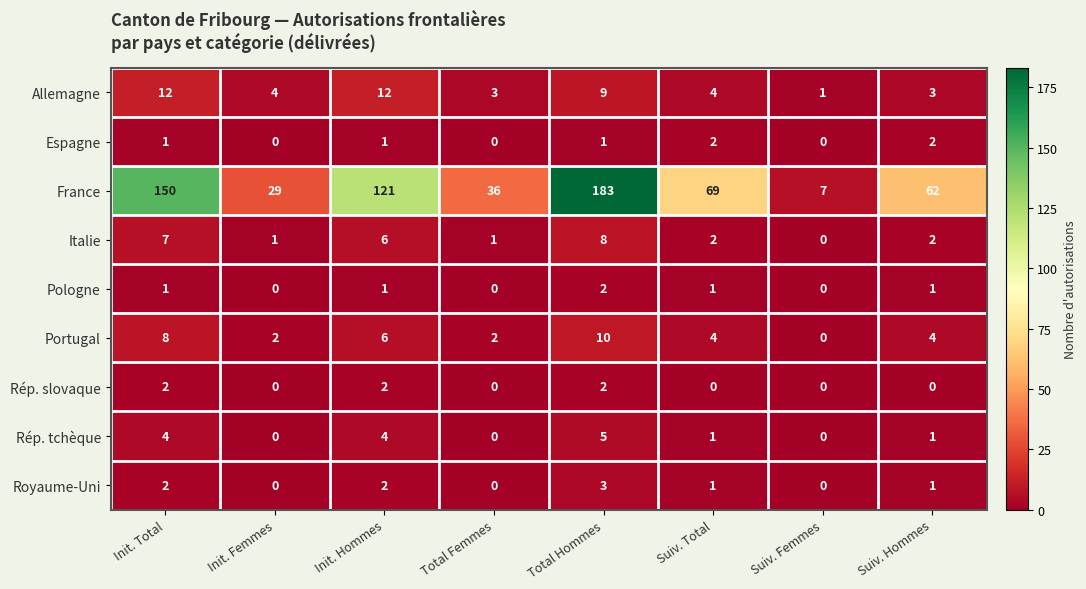

What is the difference between the second highest and minimum values in the Italie series?

7